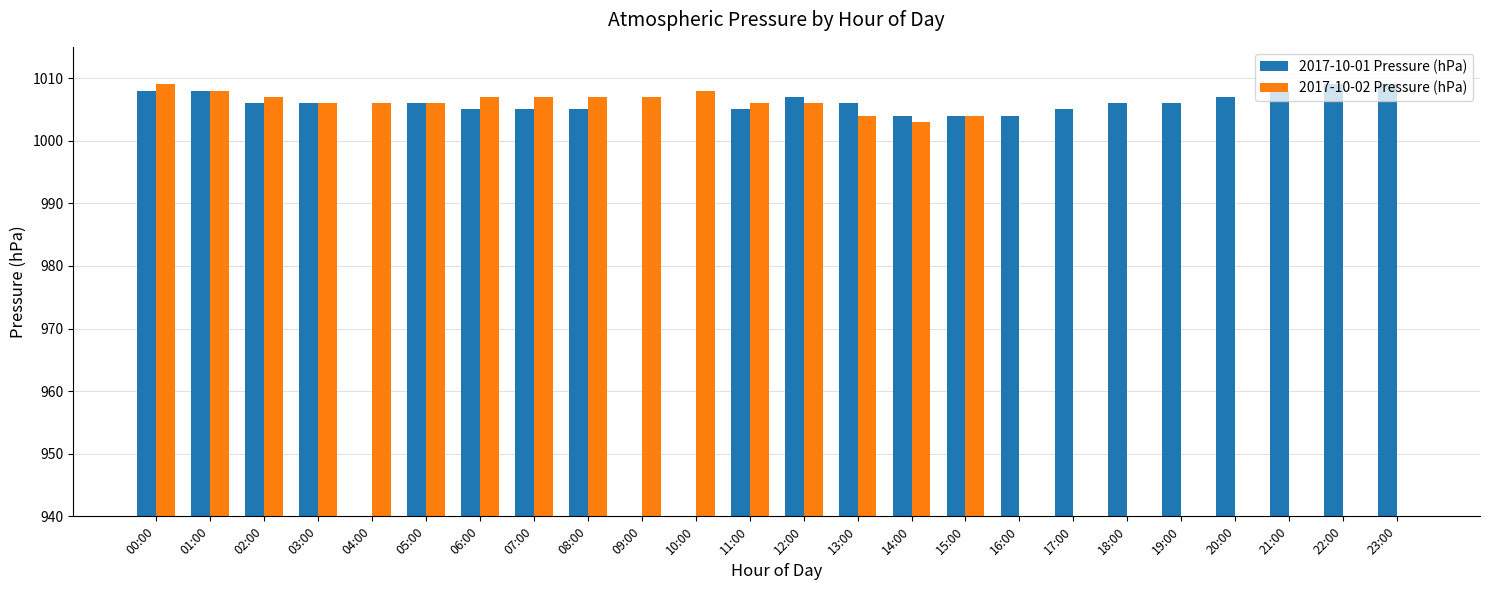

How many groups of bars are there?

24